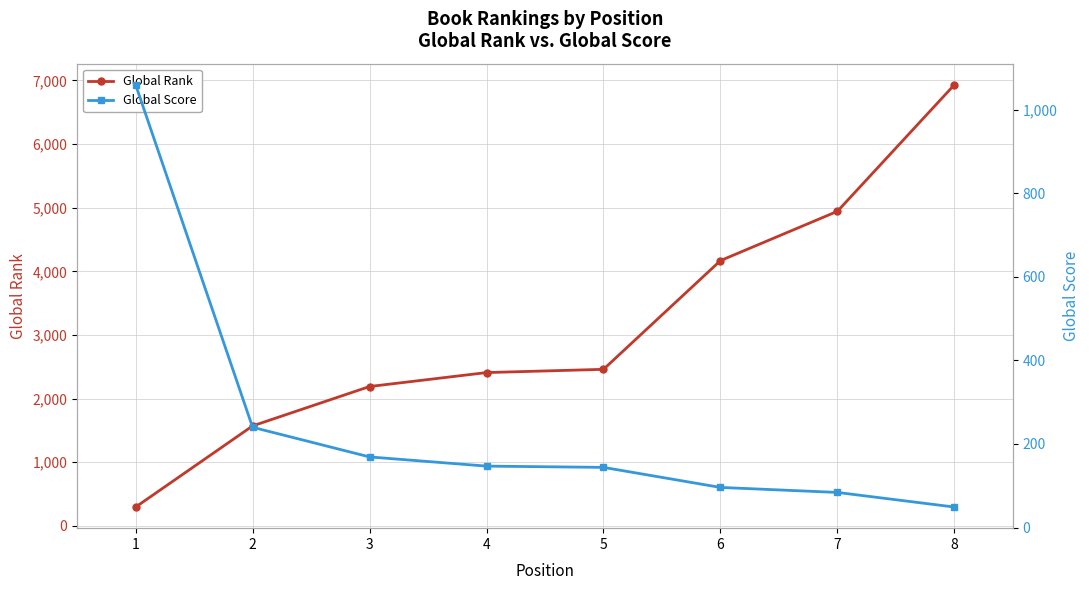

List the series in order of their overall mean, highest first.

Global Rank, Global Score